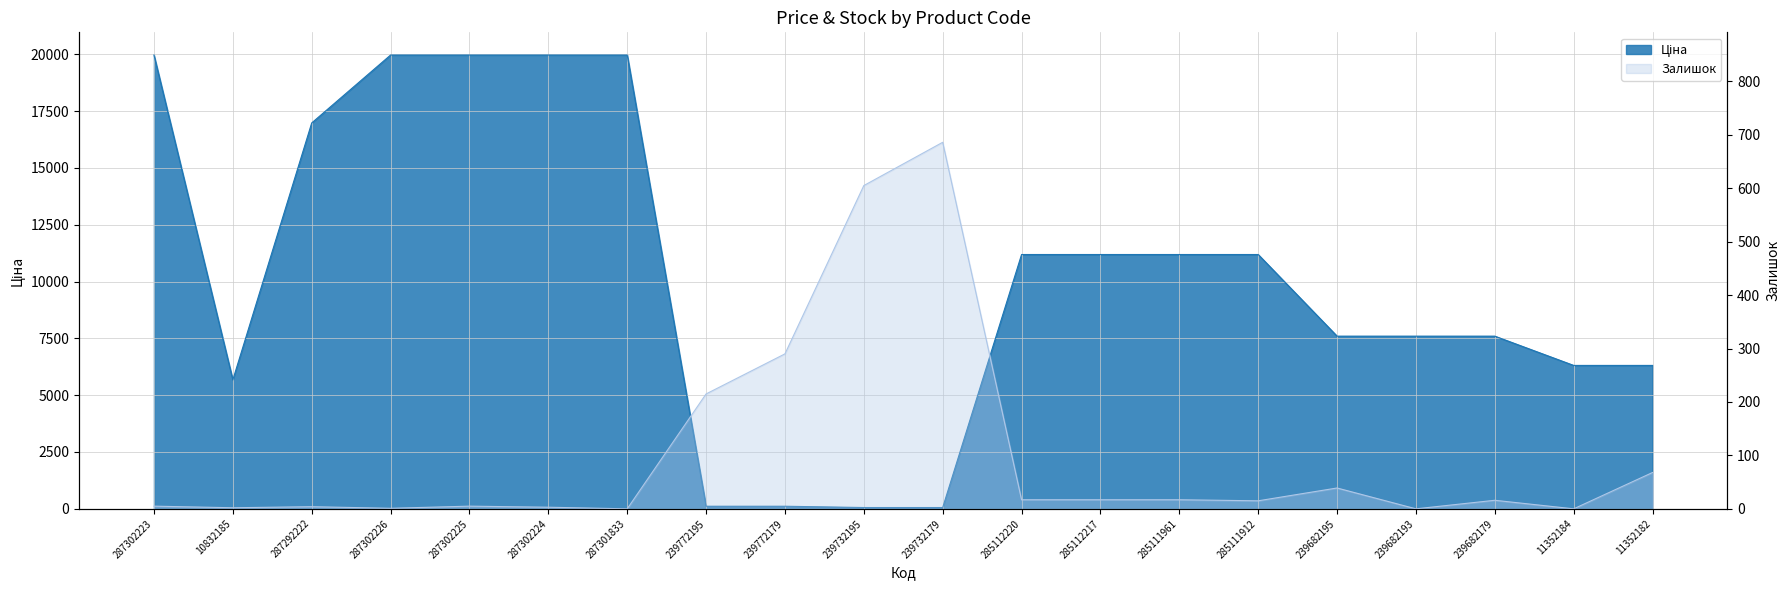

Does the chart display data point markers on the line(s)?

No